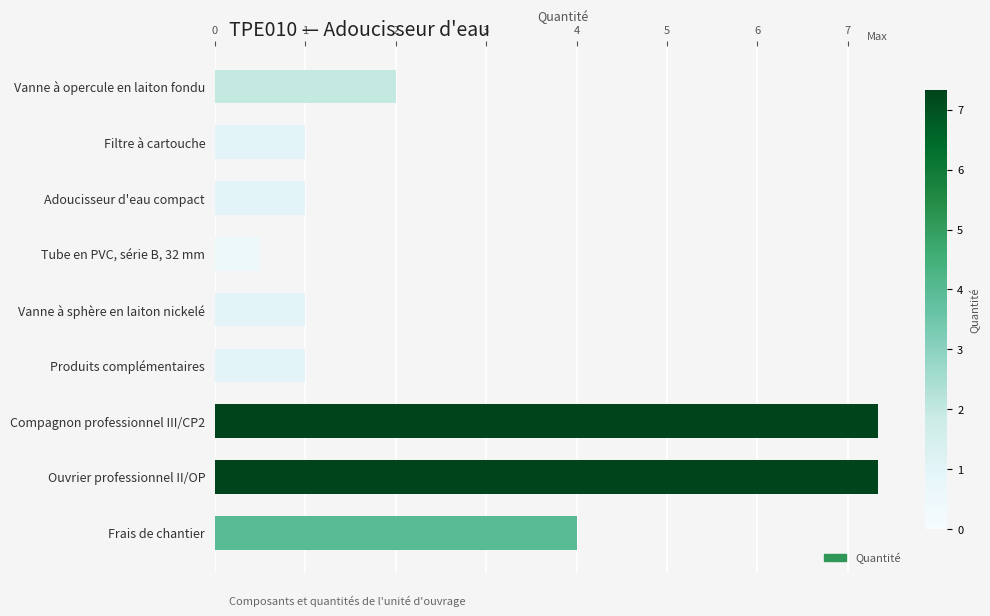

Which label corresponds to the smallest value in the chart?

Tube en PVC, série B, 32 mm